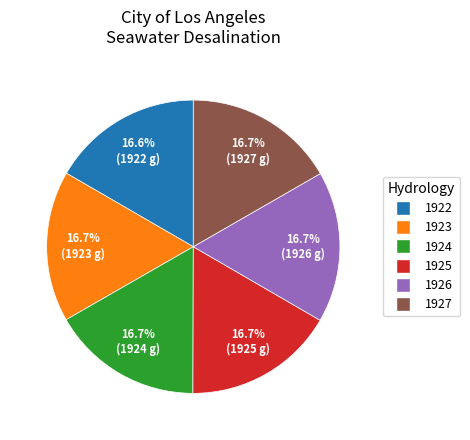

Is 1924 the majority of the pie?

No